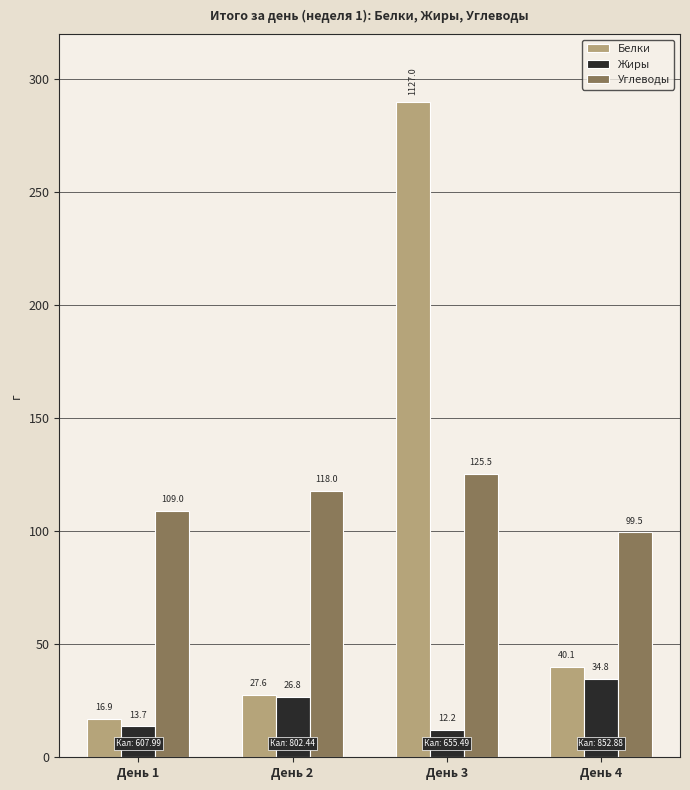

How many groups of bars are there?

4